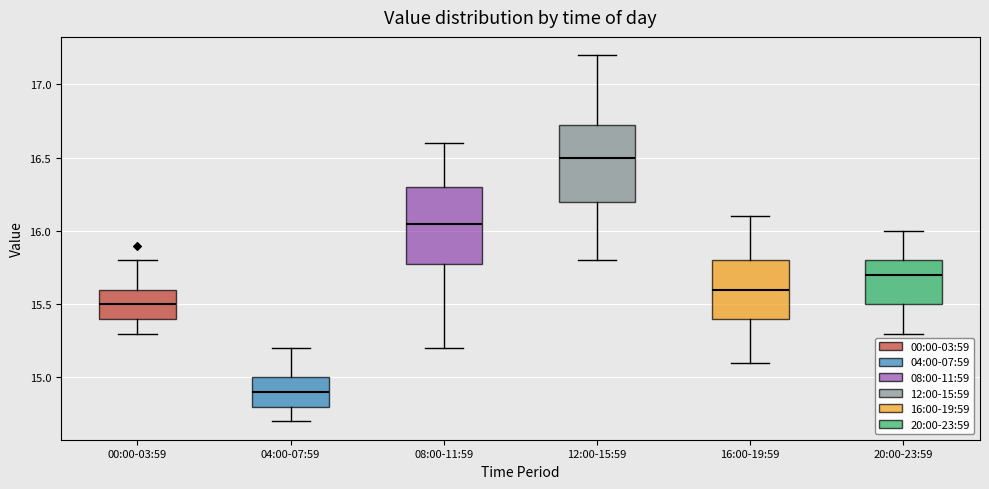

Reading left to right, read every box against the y-axis: the position of its median line, the range the box covers, and the ends of its whiskers. The values are not printed on the chart, so give them approximately, as read against the axis.

00:00-03:59: median 15.50, box 15.40 to 15.60, whiskers 15.30 to 15.80
04:00-07:59: median 14.90, box 14.80 to 15.00, whiskers 14.70 to 15.20
08:00-11:59: median 16.05, box 15.80 to 16.30, whiskers 15.20 to 16.60
12:00-15:59: median 16.50, box 16.20 to 16.75, whiskers 15.80 to 17.20
16:00-19:59: median 15.60, box 15.40 to 15.80, whiskers 15.10 to 16.10
20:00-23:59: median 15.70, box 15.50 to 15.80, whiskers 15.30 to 16.00